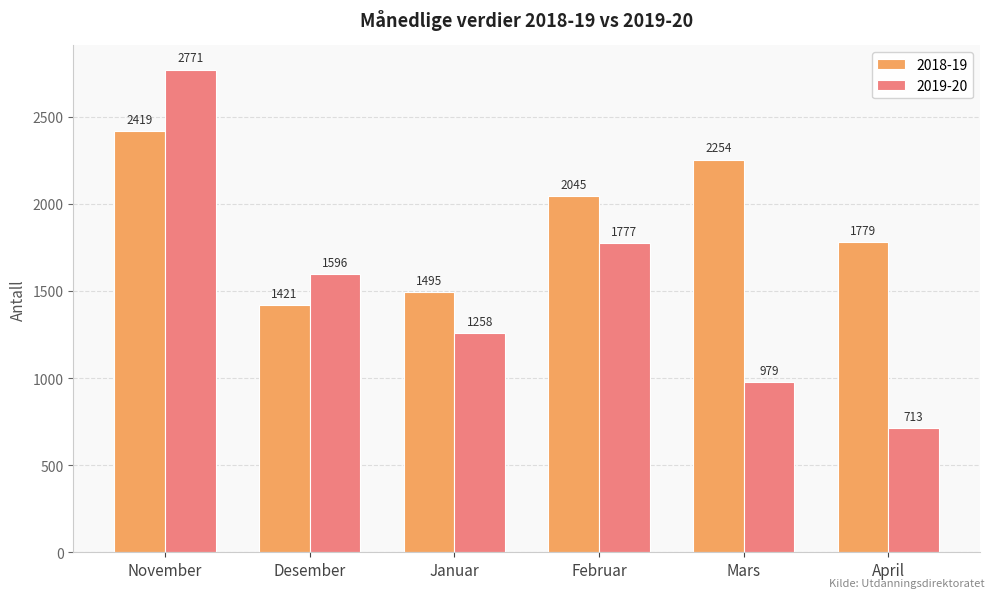

Between Mars and April, which series saw the biggest shift?

2018-19